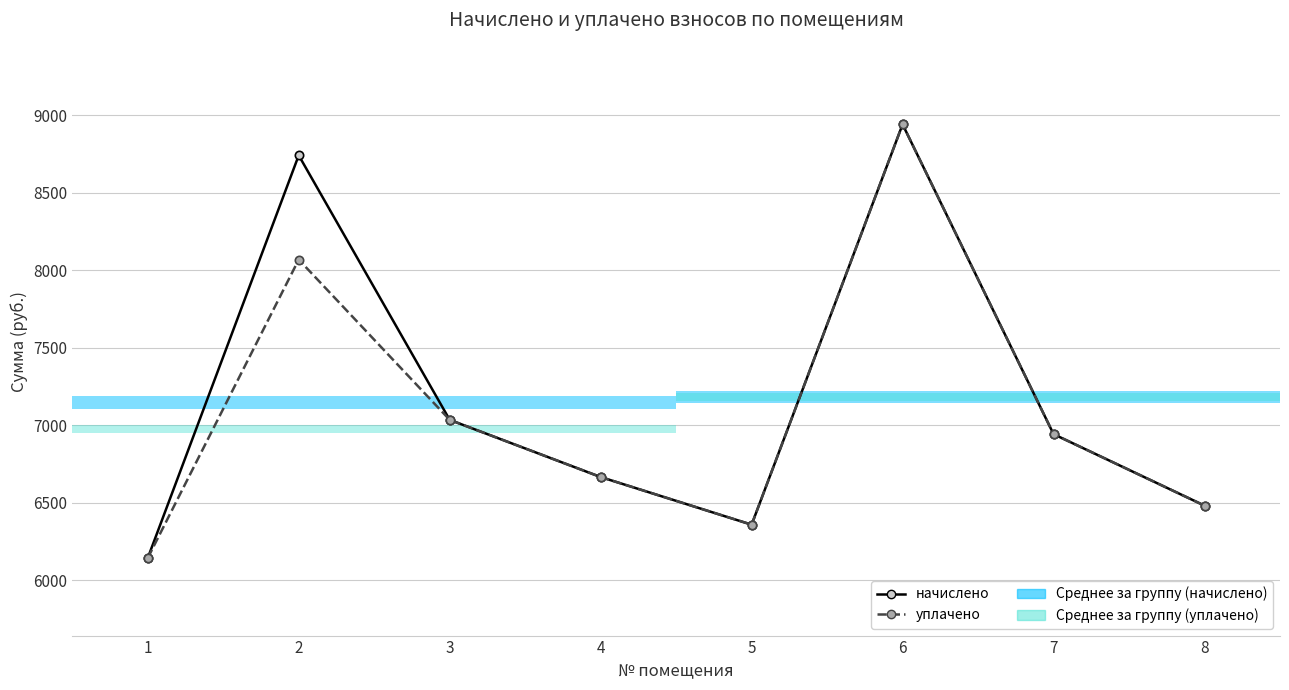

What is the sum of the уплачено values at 8 and 2?

14549.8